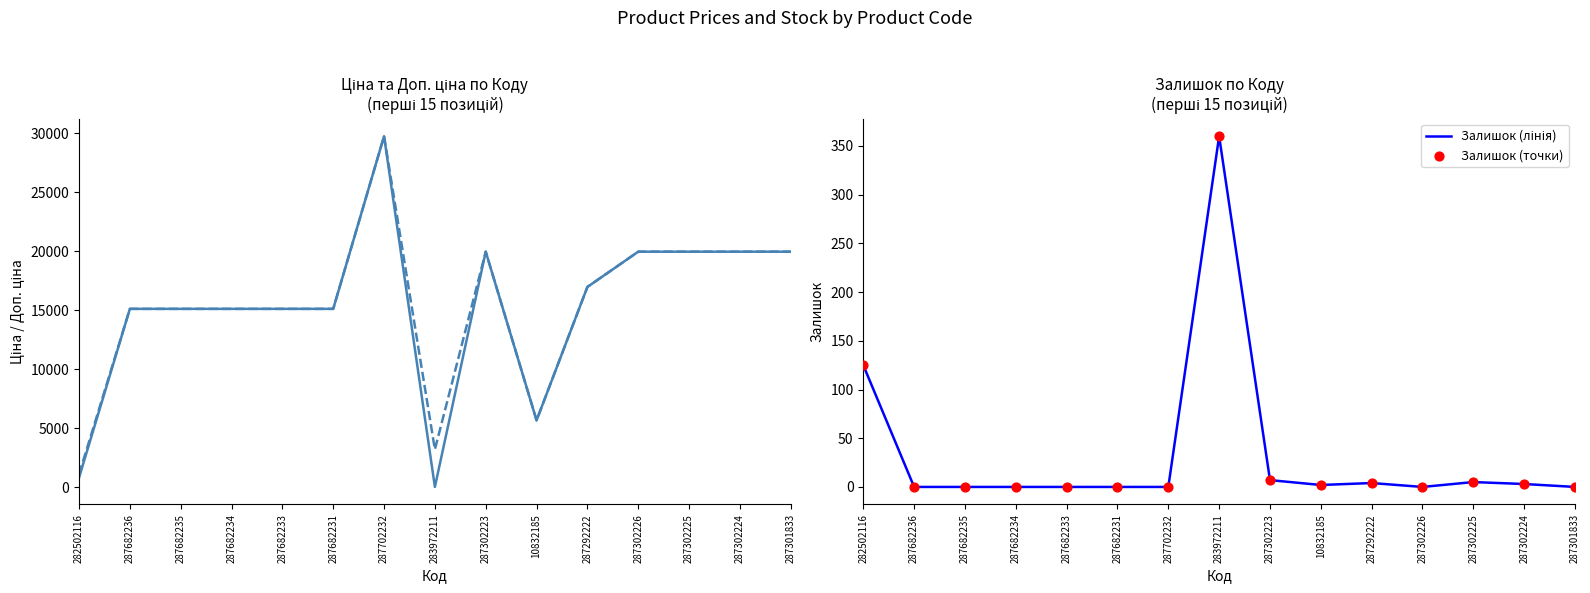

Which series has the largest total across all categories?

Доп. ціна